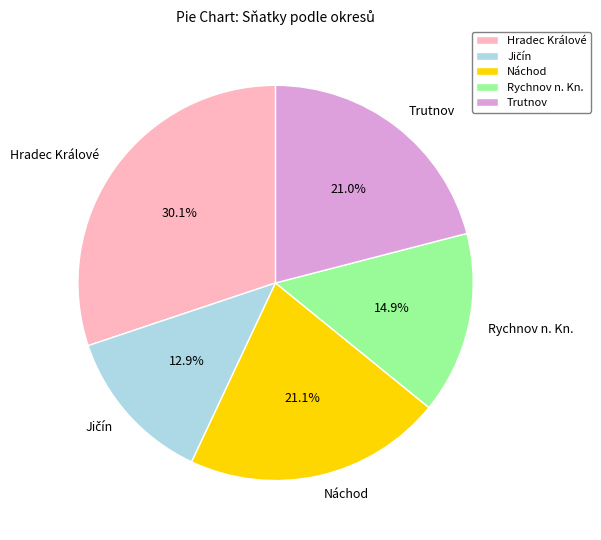

True or false: Hradec Králové accounts for 30% of the total.

True